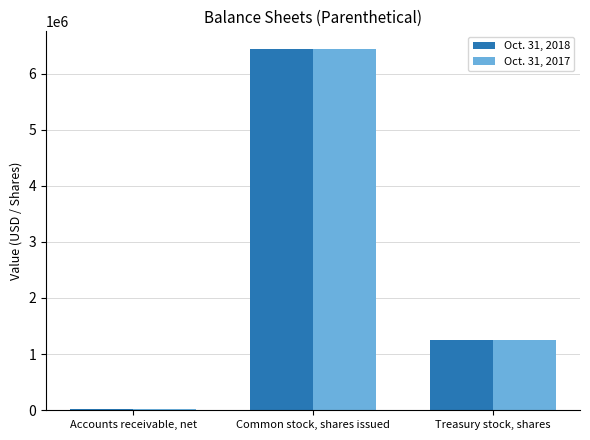

Count the number of categories in the chart.

3